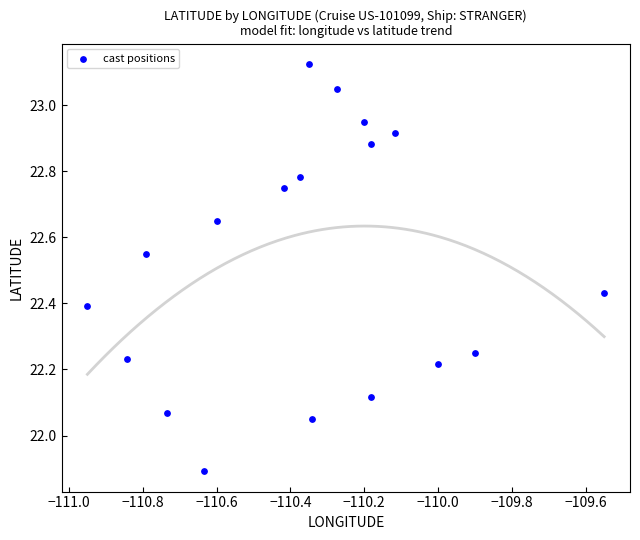

What is the range of X values (max minus min)?

1.4